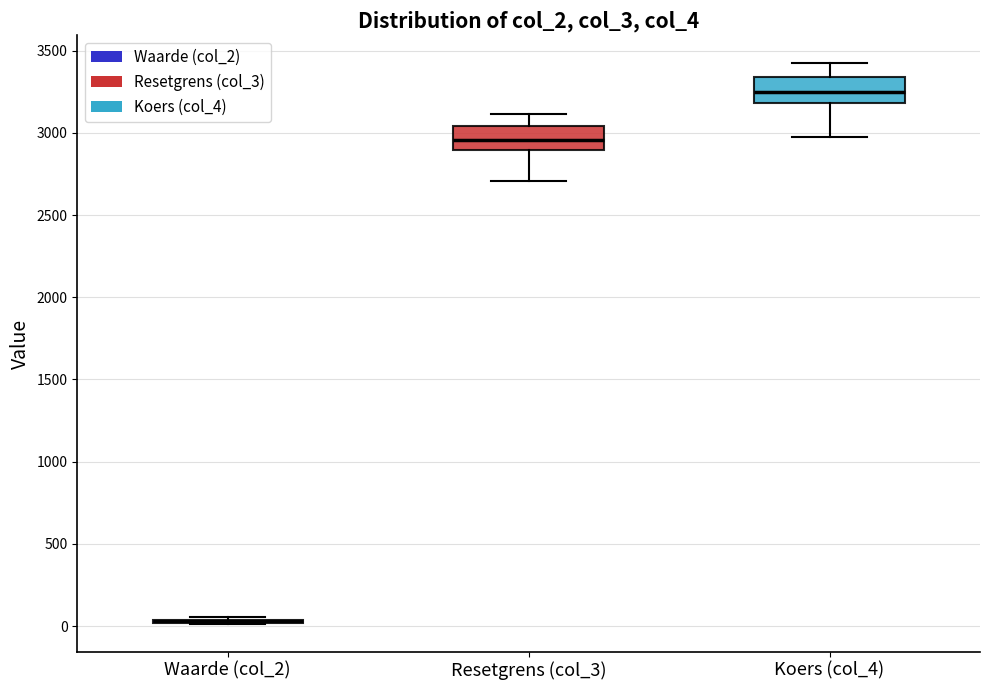

Reading left to right, read every box against the y-axis: the position of its median line, the range the box covers, and the ends of its whiskers. The values are not printed on the chart, so give them approximately, as read against the axis.

Waarde (col_2): box collapsed to a line at 50, whiskers 0 to 50
Resetgrens (col_3): median 2950, box 2900 to 3050, whiskers 2700 to 3100
Koers (col_4): median 3250, box 3200 to 3350, whiskers 2950 to 3400